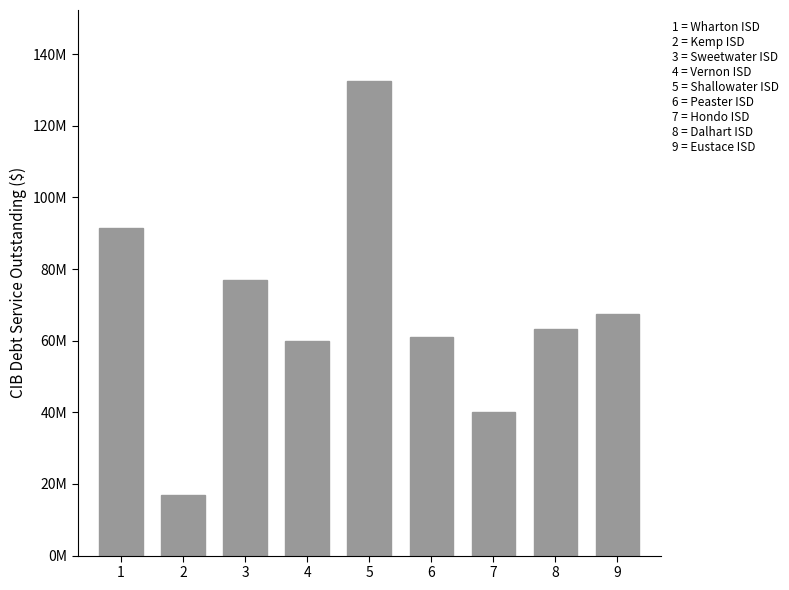

Does the chart contain any negative values?

No